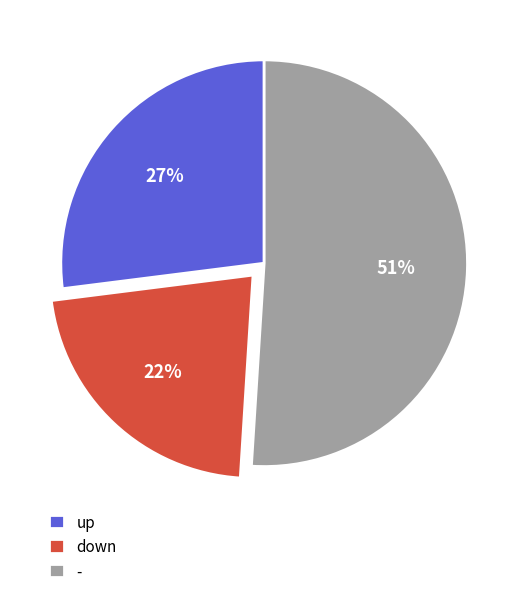

Is there a majority slice in this chart?

Yes